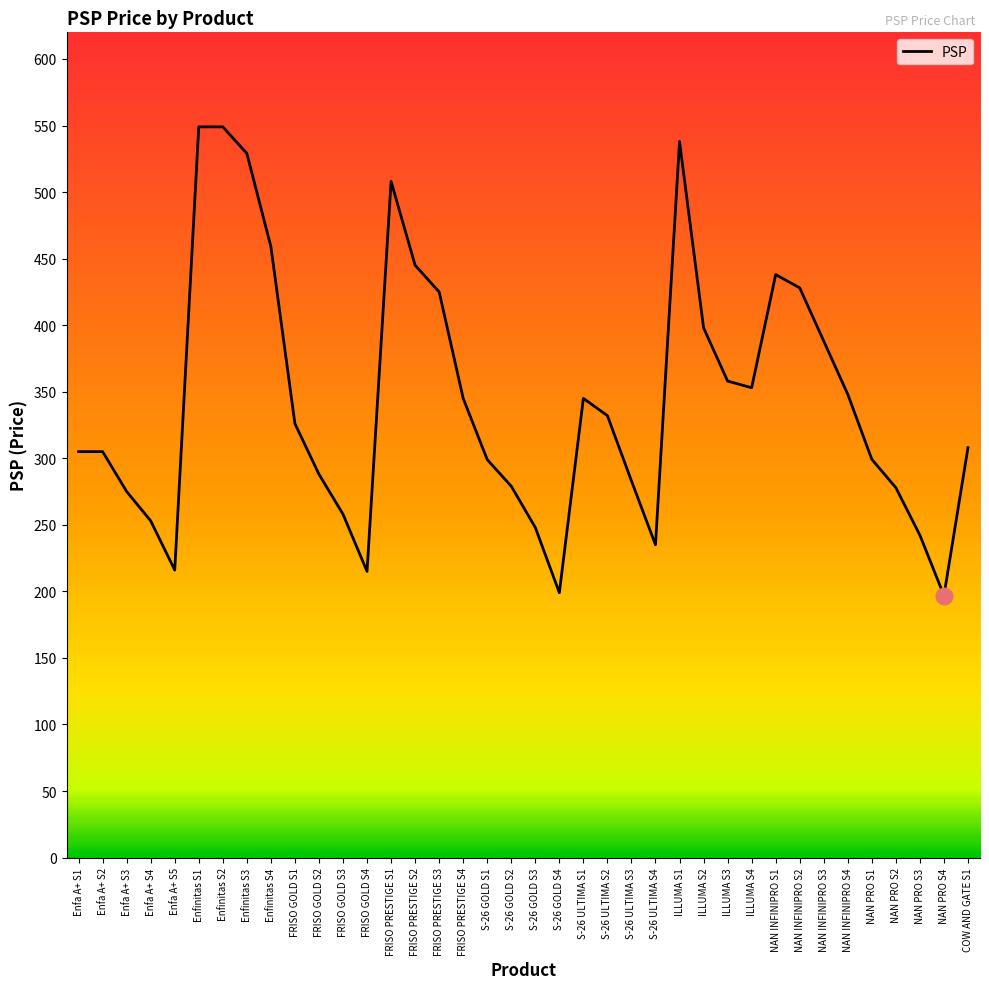

Count the number of data series in this chart.

1